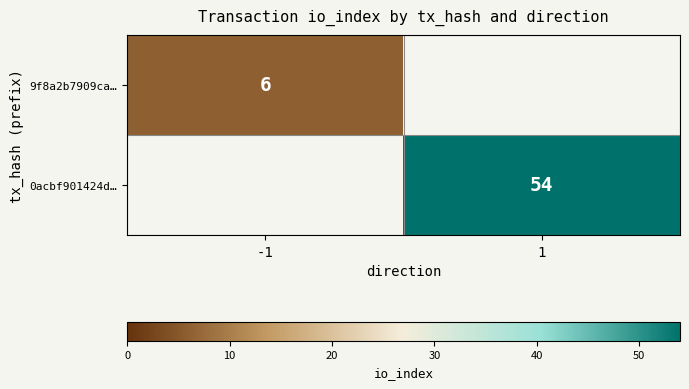

Is the value of 9f8a2b7909ca… at -1 greater than the value of 0acbf901424d… at 1?

No